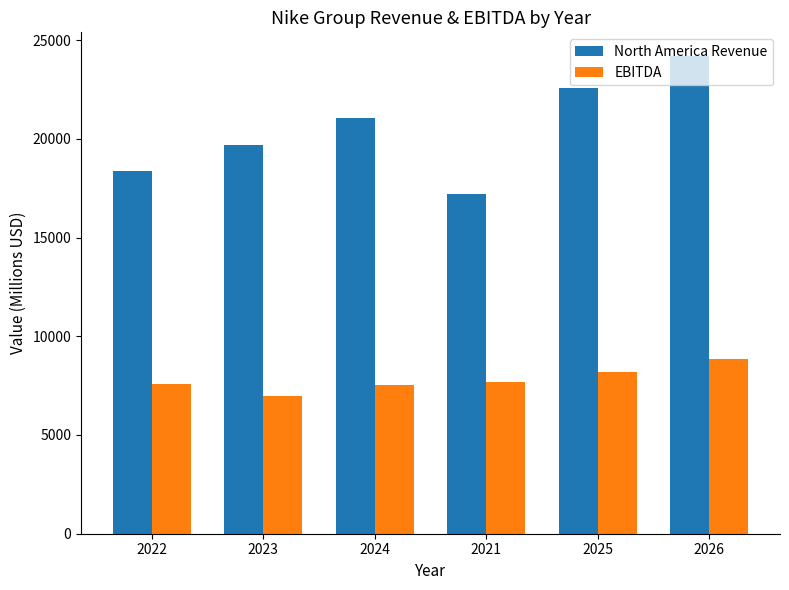

What is the approximate value of EBITDA at 2023?

6950.0